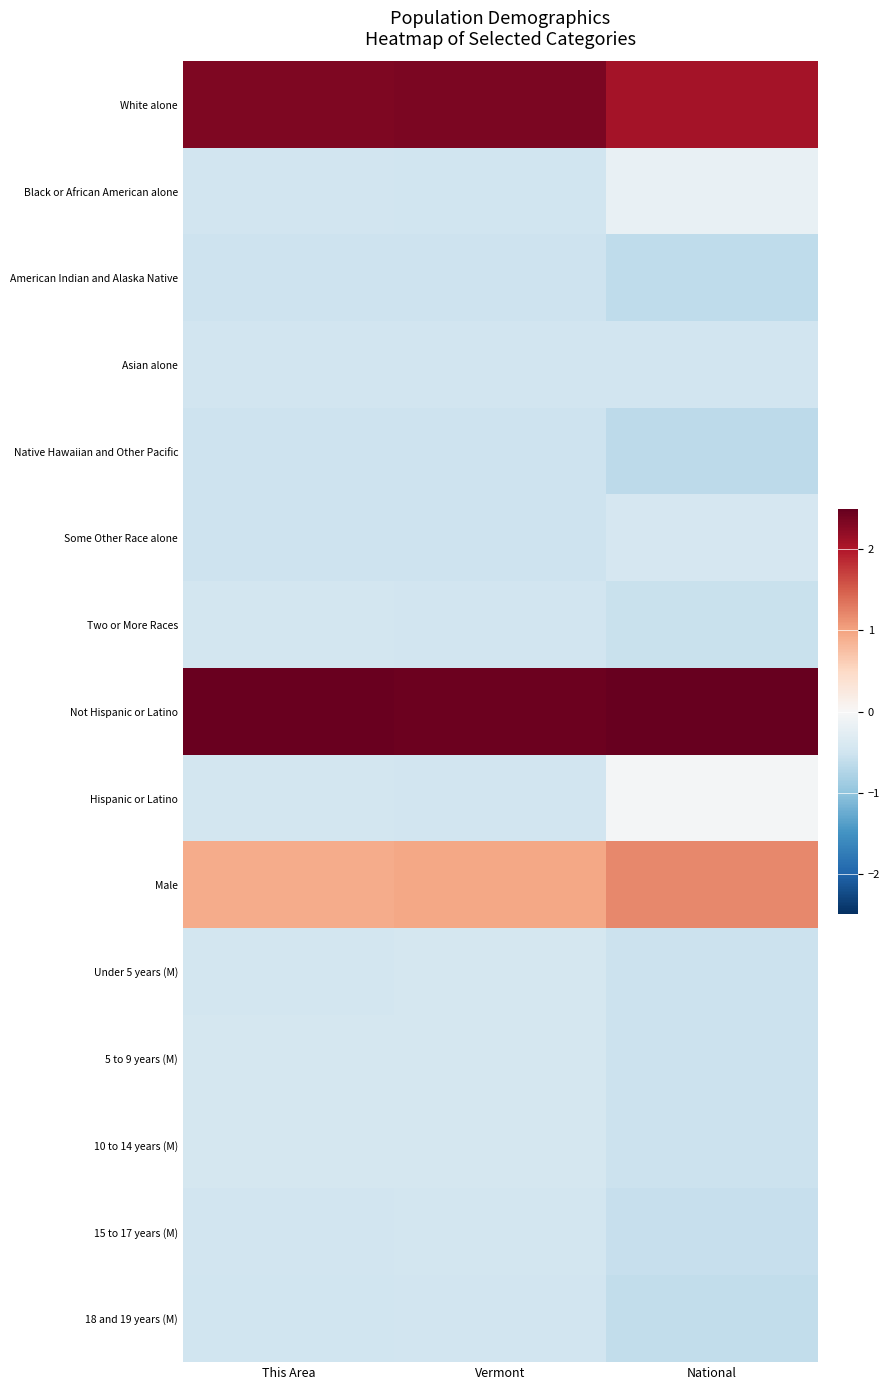

Which series has the largest total across all categories?

Not Hispanic or Latino